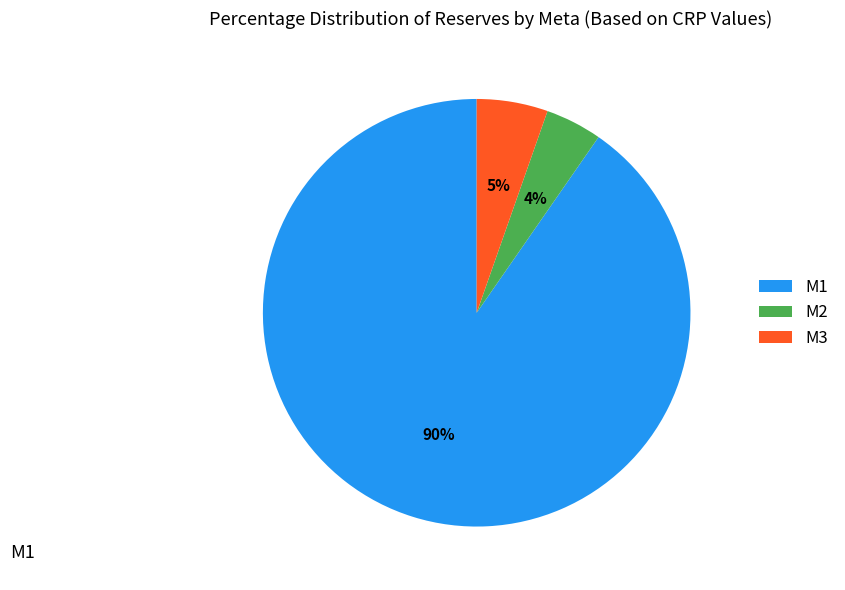

Which has a higher value, M3 or M2?

M3